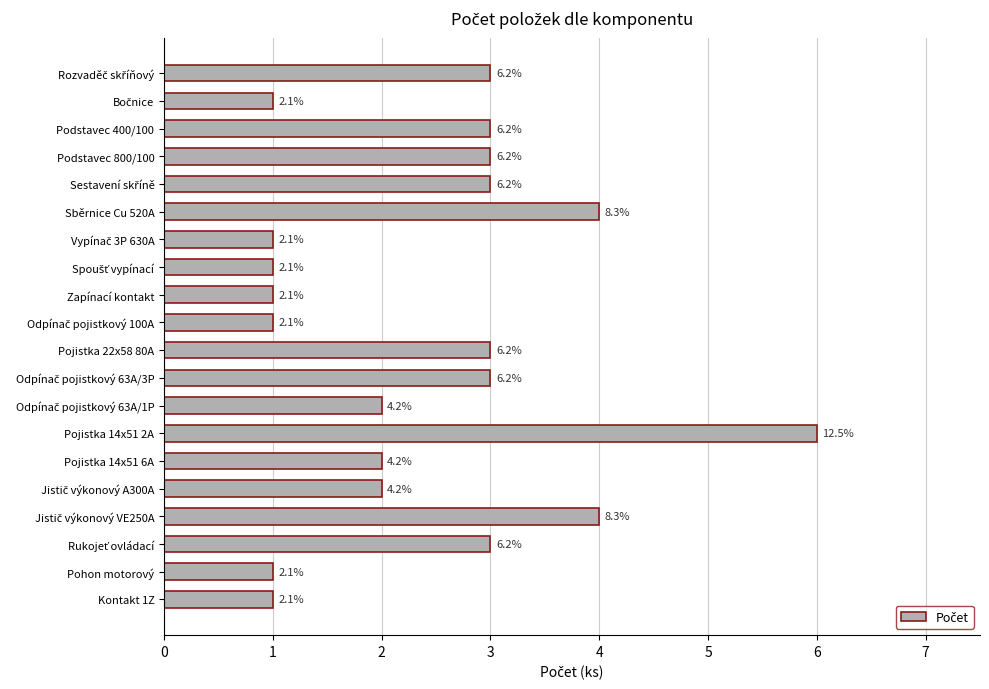

How many bars are there in total?

20